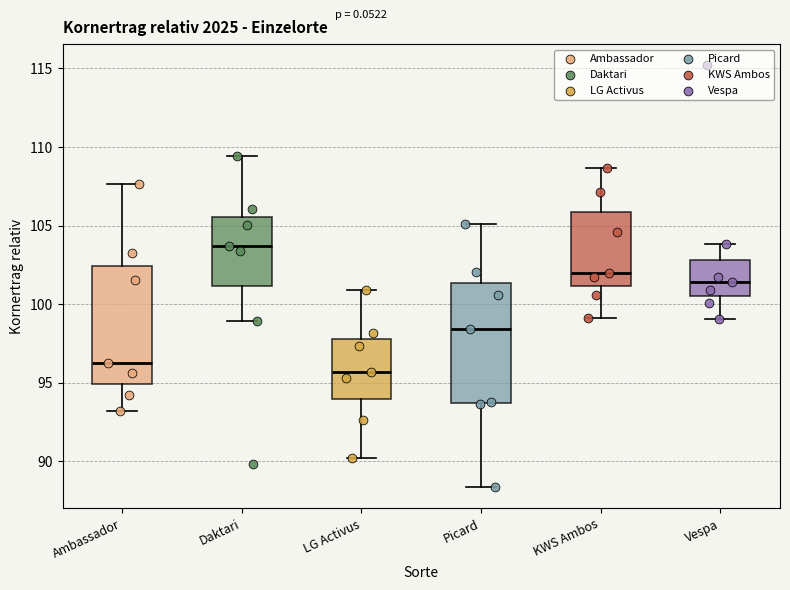

Reading left to right, transcribe this box plot: for each box, give where its median line is, the range the box spans, and where its two whiskers end, as read against the y-axis. The values are not printed on the chart, so give them approximately, as read against the axis.

Ambassador: median 96.5, box 95.0 to 102.5, whiskers 93.0 to 107.5
Daktari: median 103.5, box 101.0 to 105.5, whiskers 99.0 to 109.5
LG Activus: median 95.5, box 94.0 to 98.0, whiskers 90.0 to 101.0
Picard: median 98.5, box 93.5 to 101.5, whiskers 88.5 to 105.0
KWS Ambos: median 102.0, box 101.0 to 106.0, whiskers 99.0 to 108.5
Vespa: median 101.5, box 100.5 to 103.0, whiskers 99.0 to 104.0